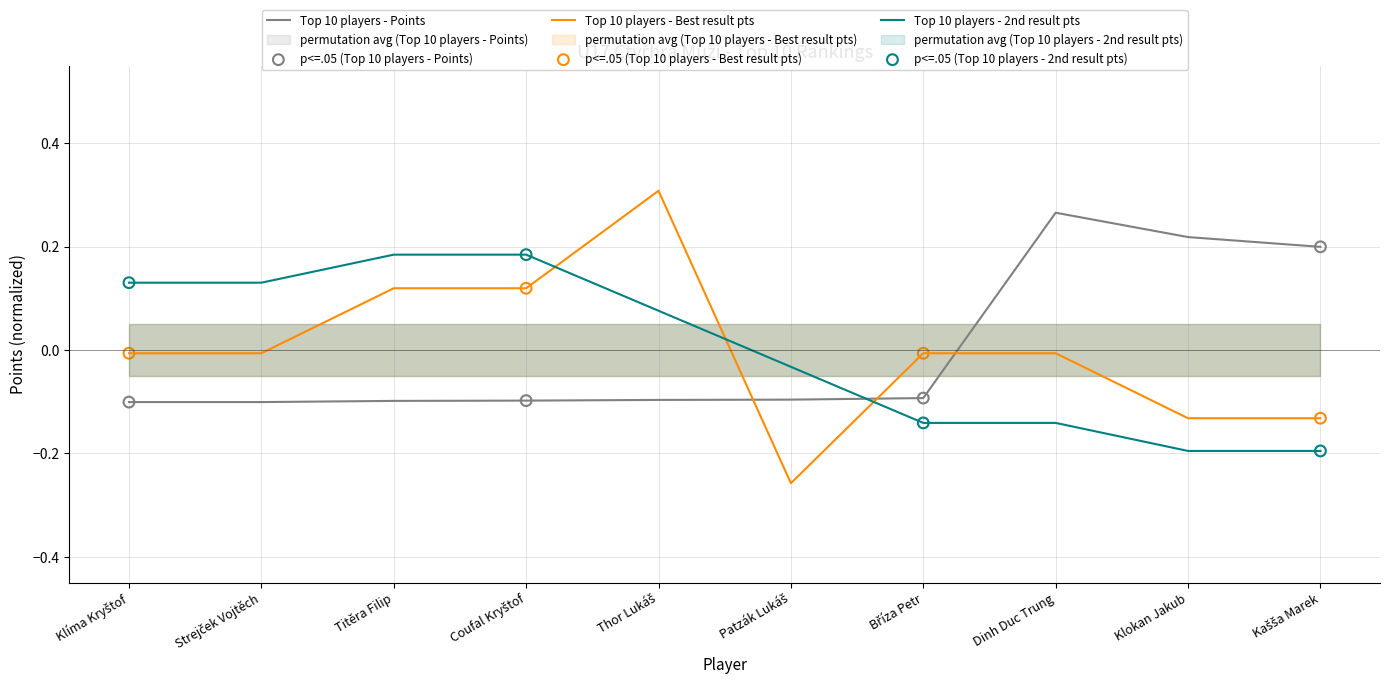

At how many categories does at least one series exceed 0?

8